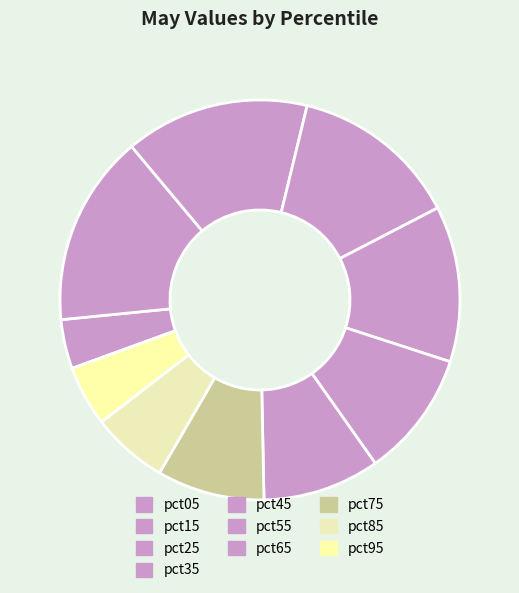

What is the change in value from pct35 to pct85?

-0.7